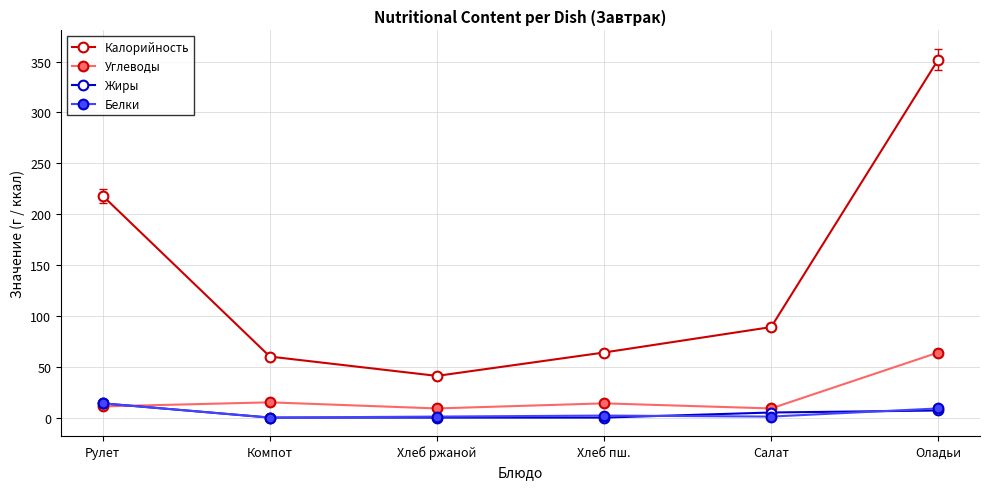

What is the highest value of the Белки series?

14